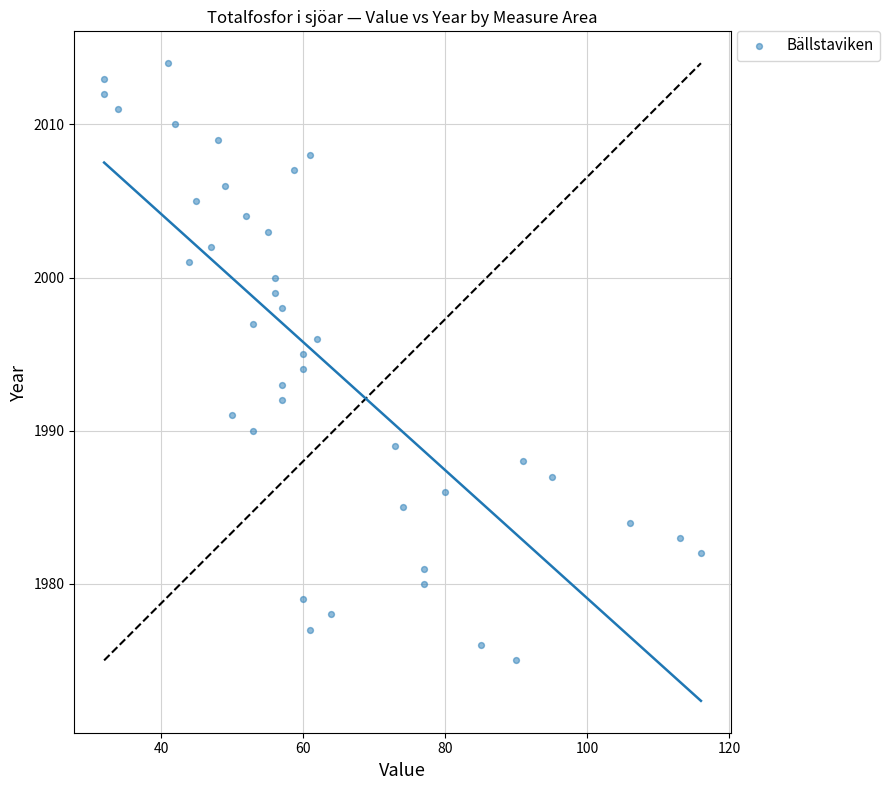

What is the range of Y values (max minus min)?

39